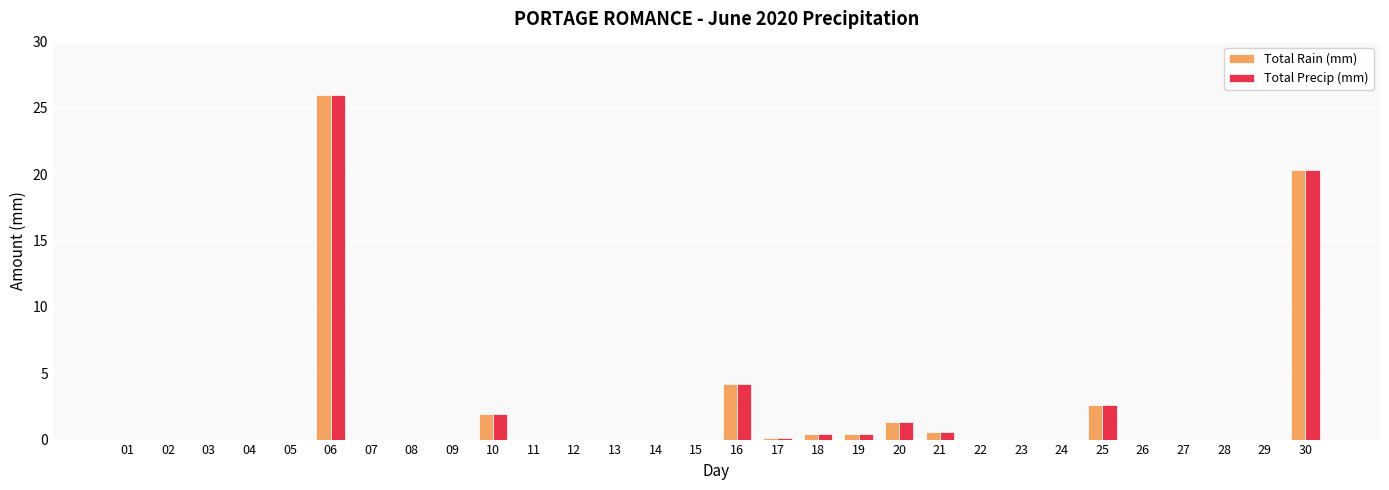

Is the value of Total Precip (mm) at 07 greater than the value of Total Rain (mm) at 16?

No